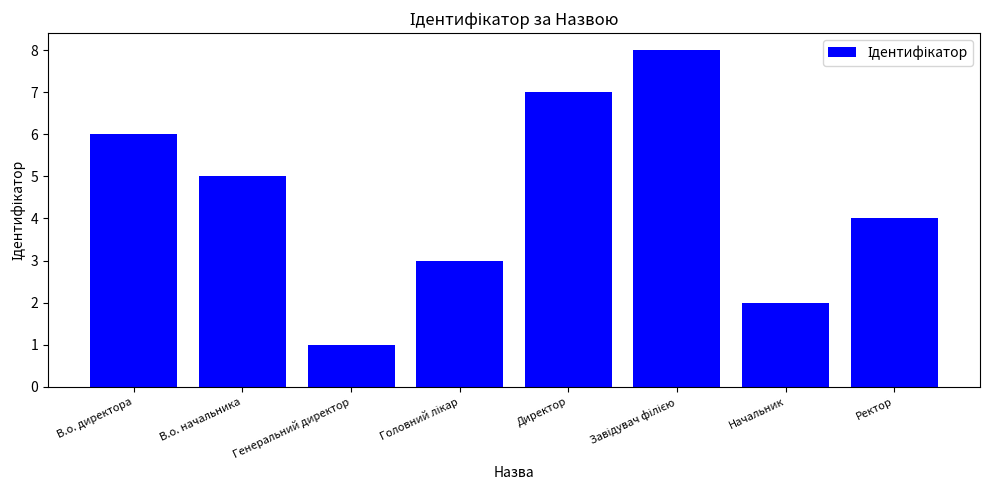

What position from the right is В.о. директора?

8